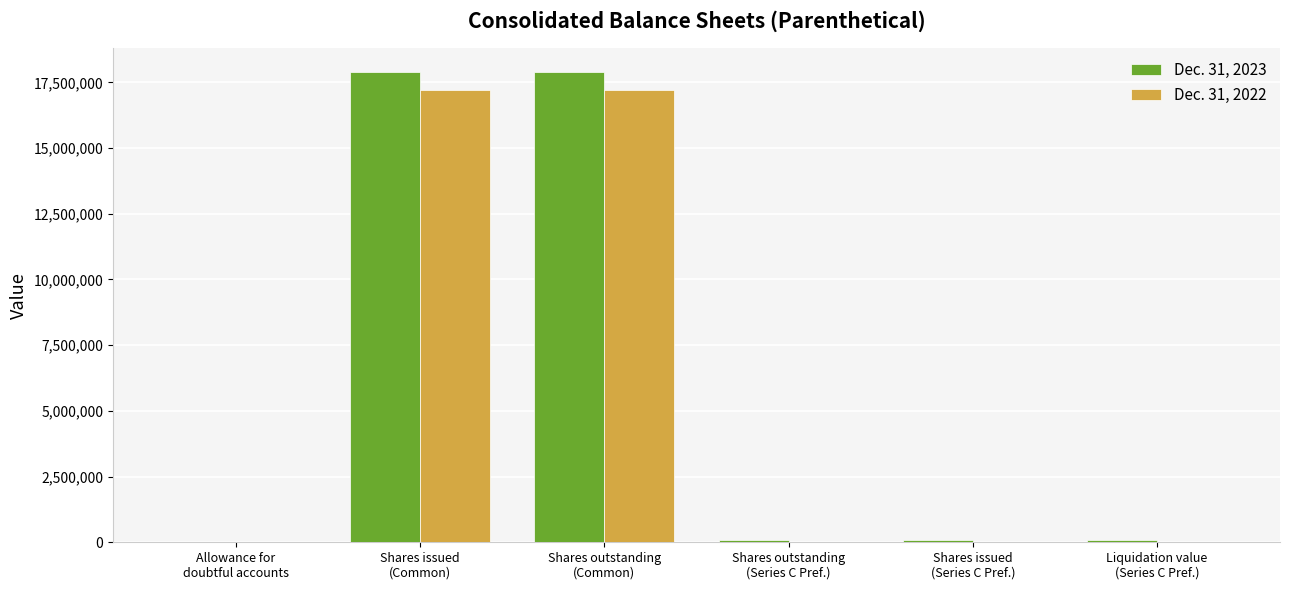

How many distinct data groups are displayed?

2